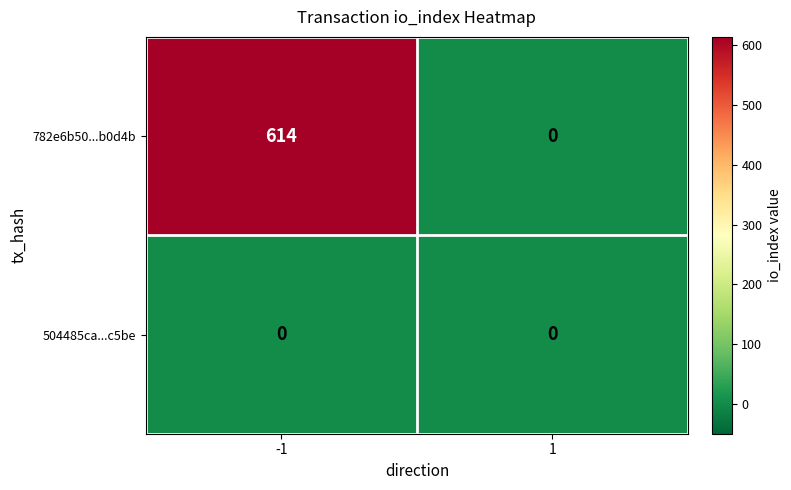

What is the maximum value shown in the chart?

614